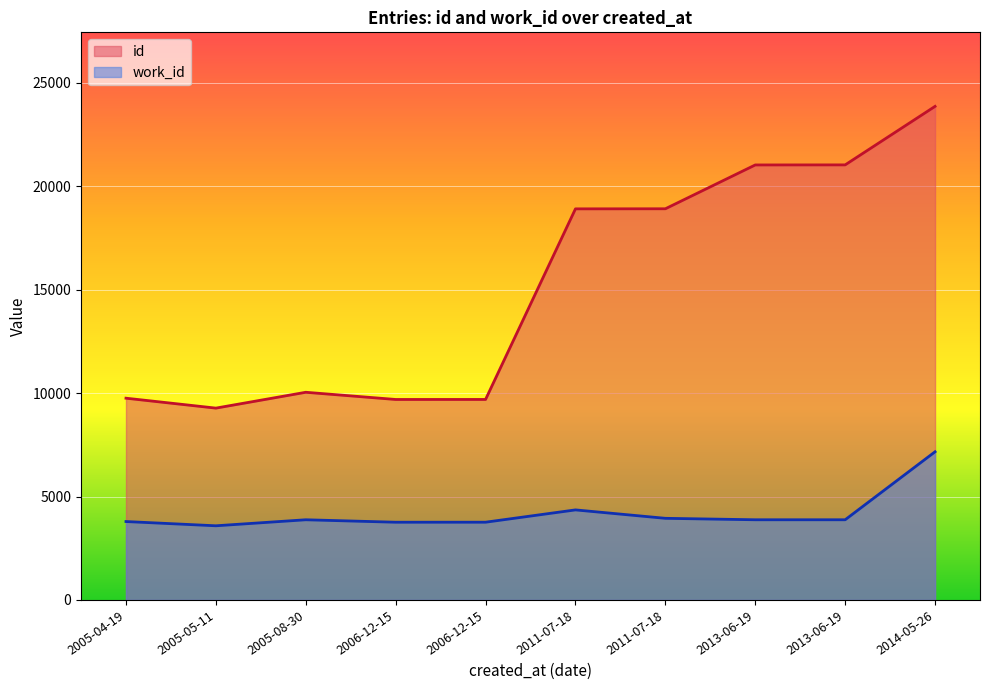

At which category does id reach its first local peak?

2005-08-30